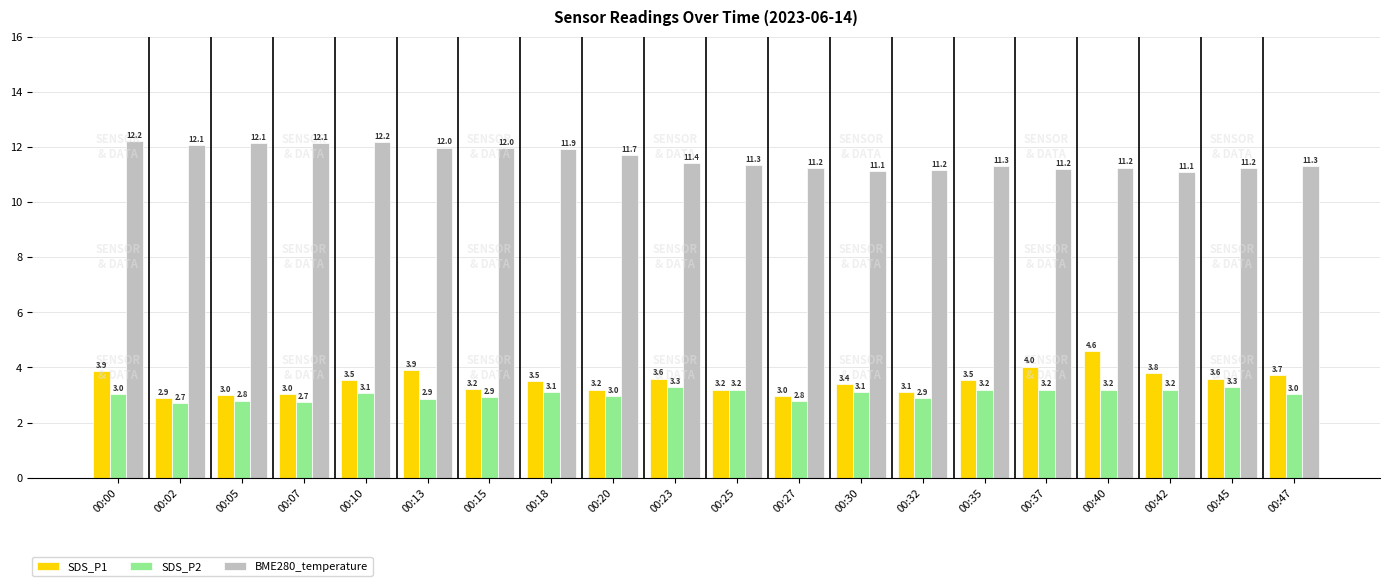

Is the value of BME280_temperature at 00:42 greater than the value of SDS_P2 at 00:35?

Yes